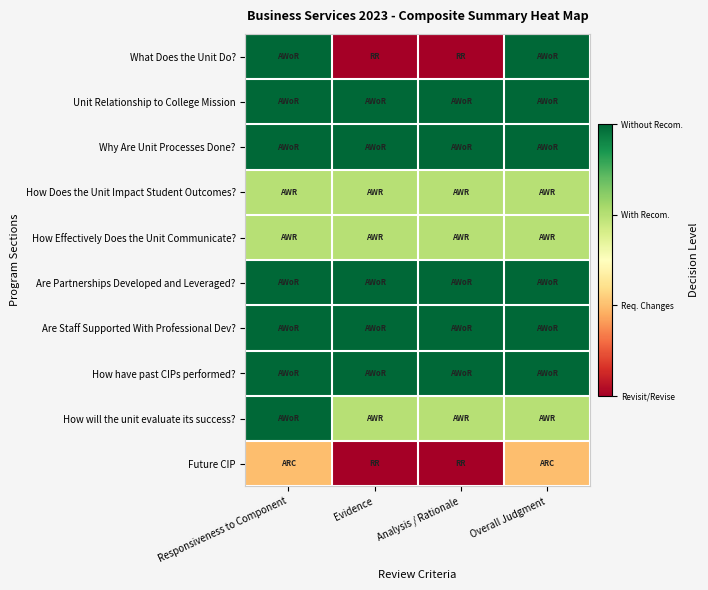

How many data points does each series have?

4